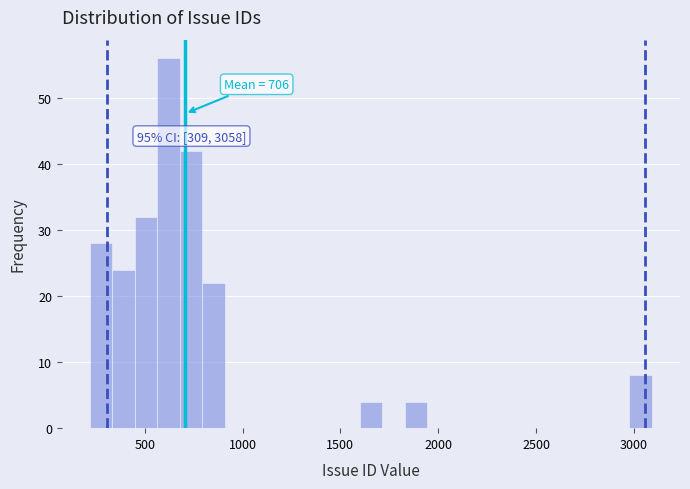

Around what value on the x-axis is the tallest bar? Give the approximate position of its centre, as read against the axis.

600